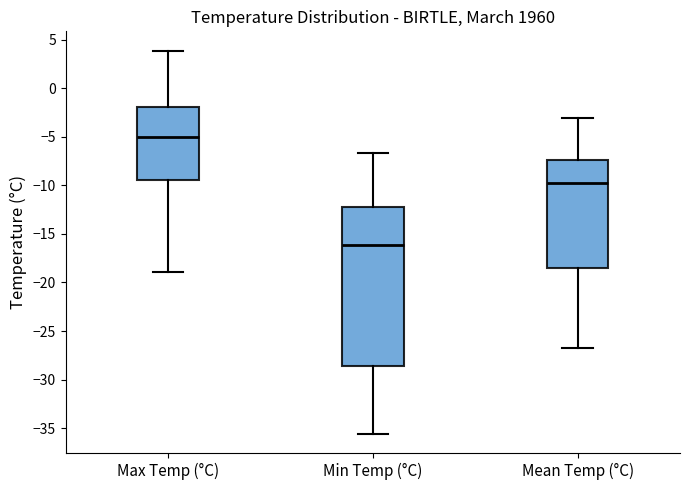

Which box has the highest median line?

Max Temp (°C)